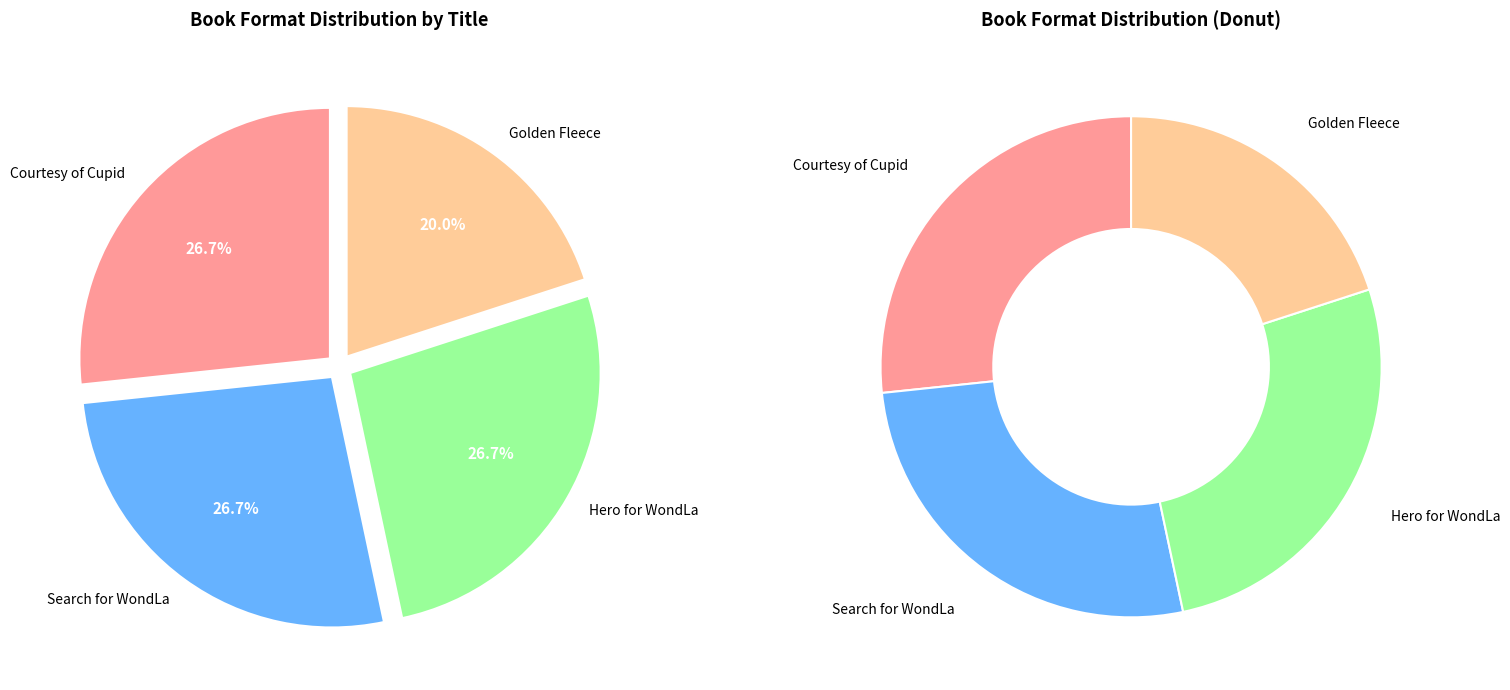

What is the ratio of the value at Search for WondLa to the value at Hero for WondLa?

1.0